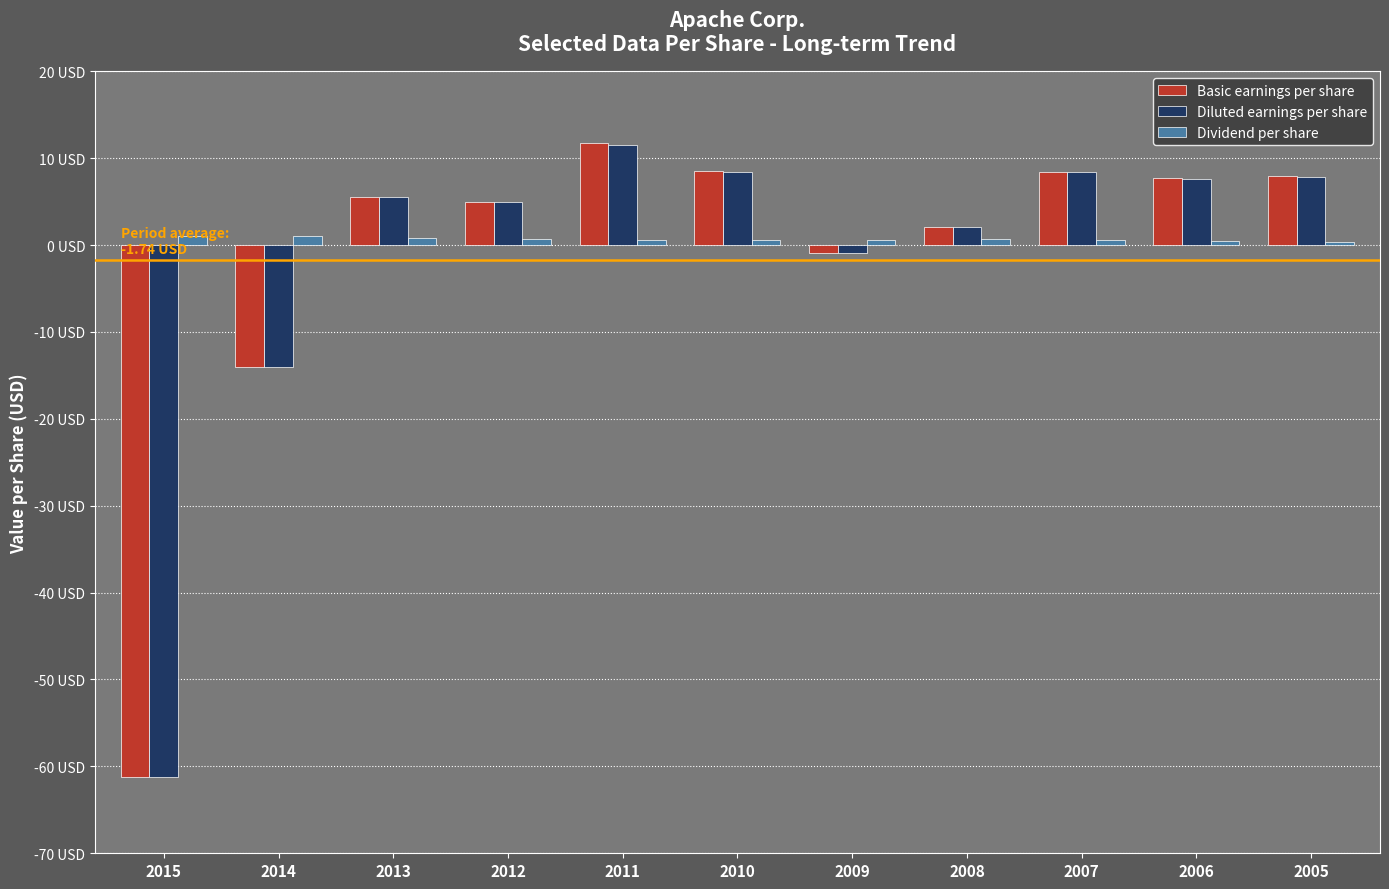

Are the bars grouped side by side (vs. stacked)?

Yes